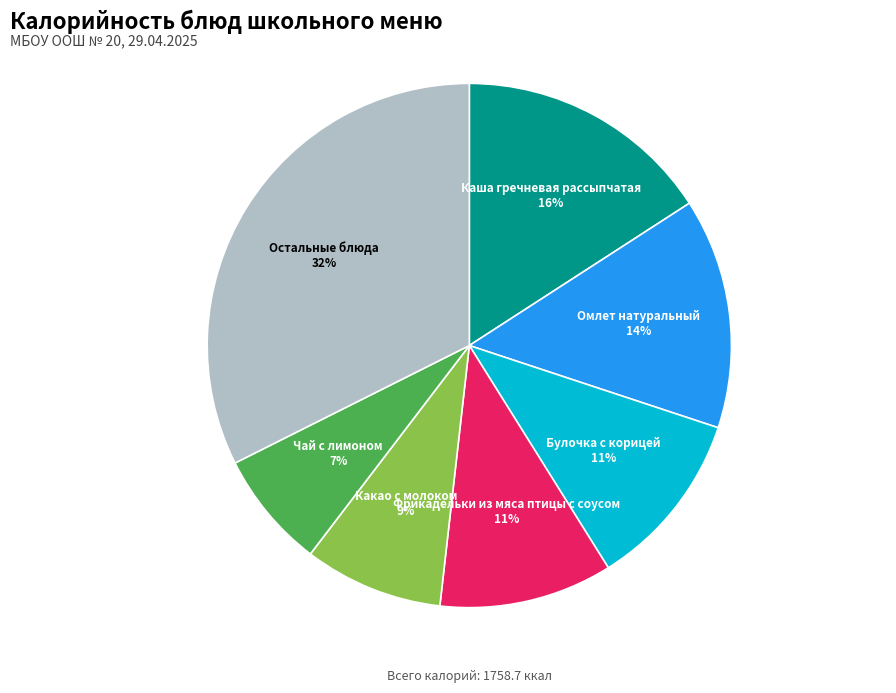

Does any single category account for the majority?

No